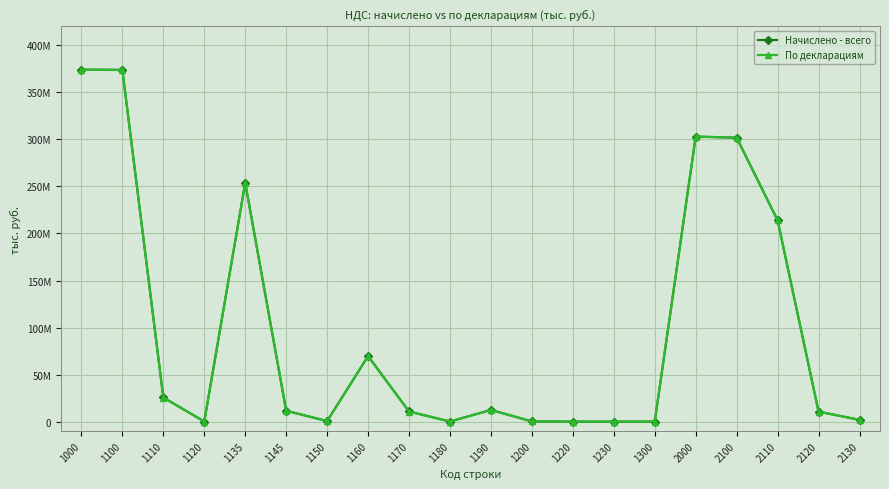

At which label does Начислено - всего reach its peak?

1000